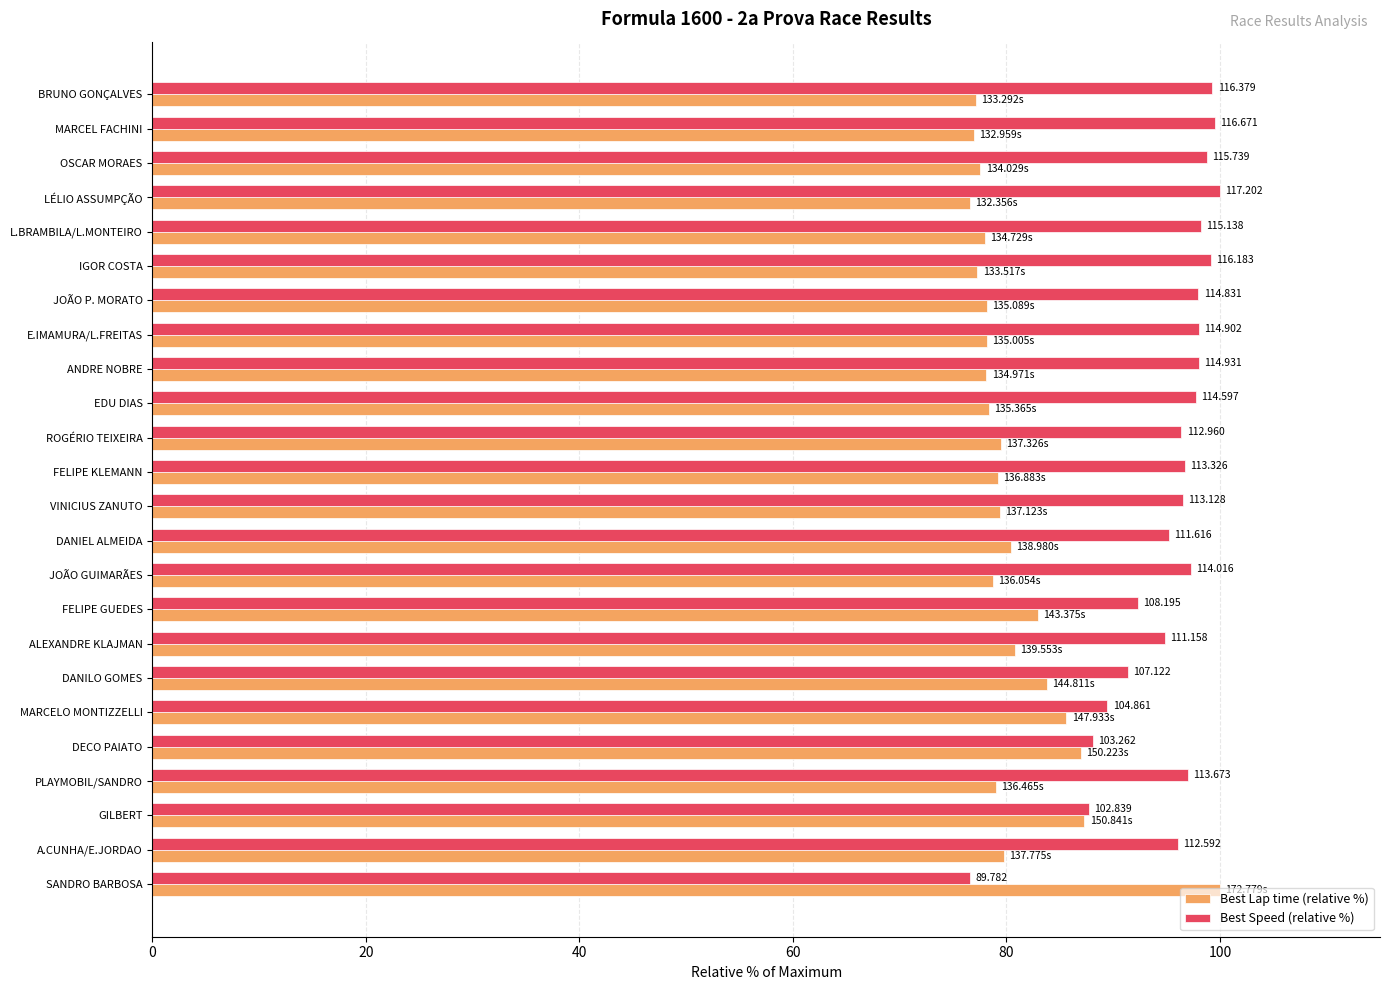

Where is Best Lap time (relative %) nearest to the value 88?

GILBERT